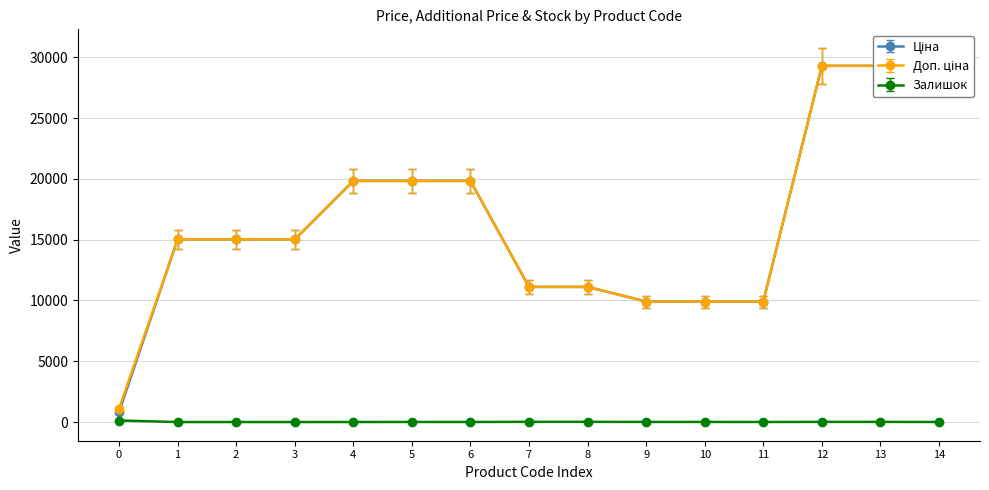

True or false: Залишок has more than 1 points higher than both neighbors.

True